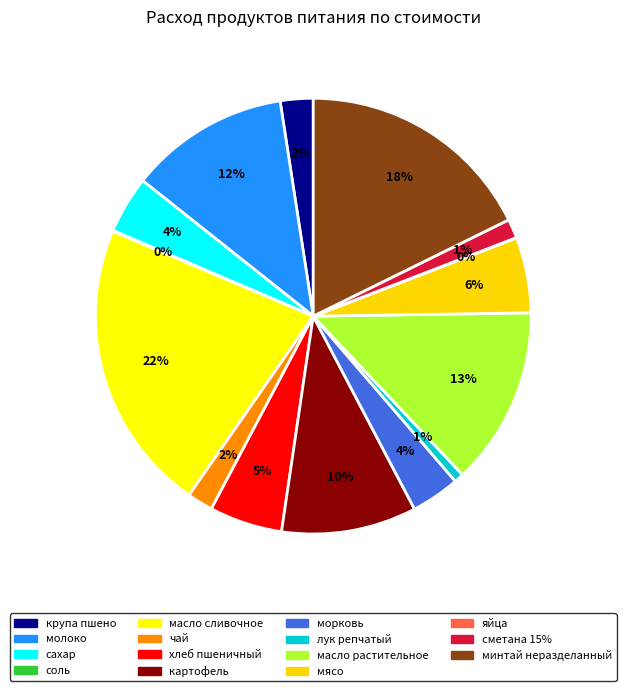

Is it true that картофель is 10% of the pie?

True